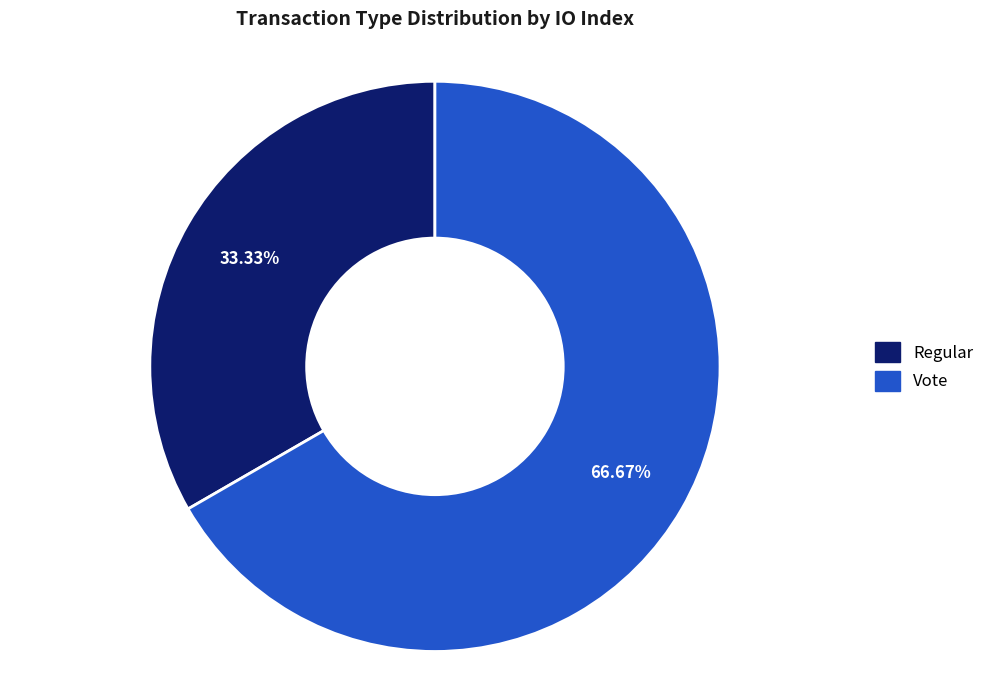

To the nearest percent, what is the difference between the largest and smallest slice percentages?

33%